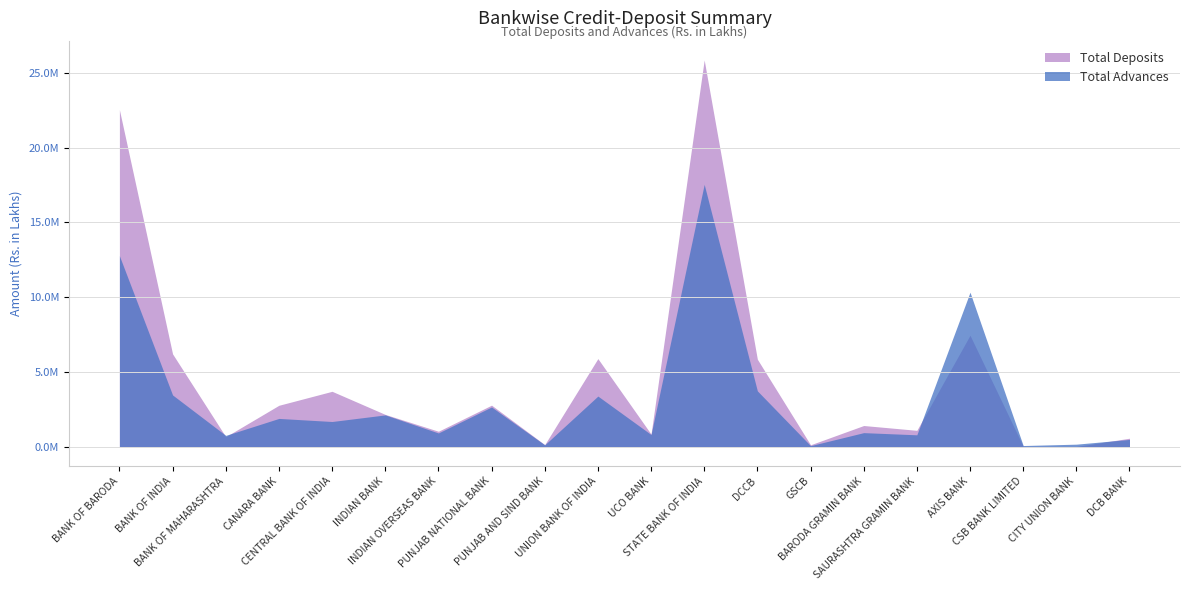

Rank the series at UNION BANK OF INDIA from highest to lowest value.

Total Deposits, Total Advances